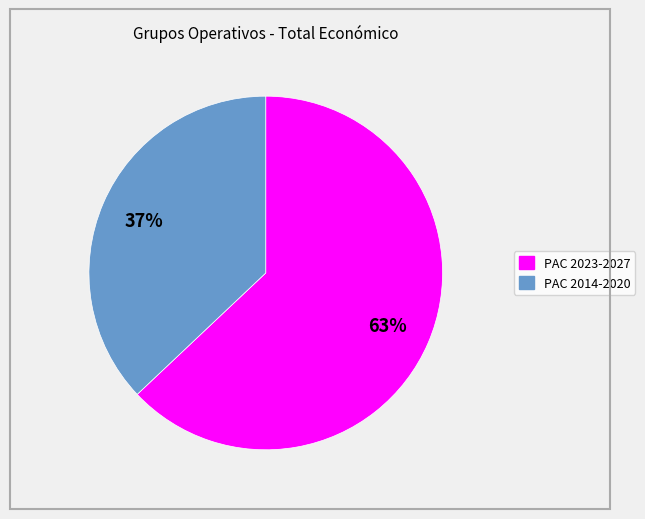

To the nearest percent, what is the difference between the largest and smallest slice percentages?

26%